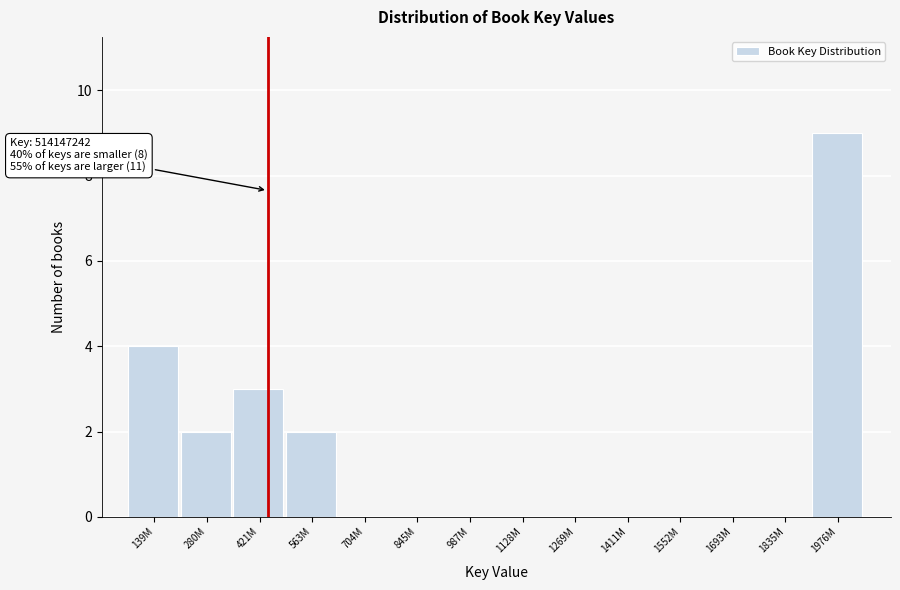

Reading left to right, list all the values displayed in this chart.

139M=4	280M=2	421M=3	563M=2	704M=0	845M=0	987M=0	1128M=0	1269M=0	1411M=0	1552M=0	1693M=0	1835M=0	1976M=9